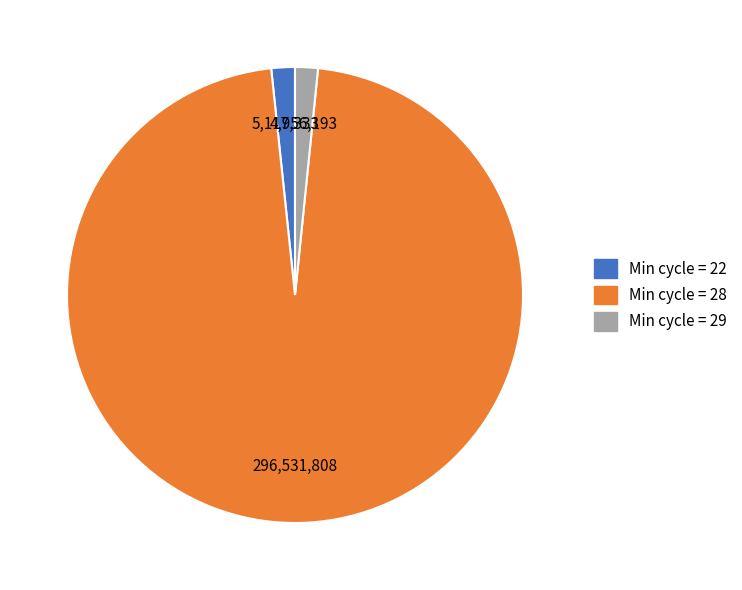

Is there any slice that represents more than half of the pie?

Yes